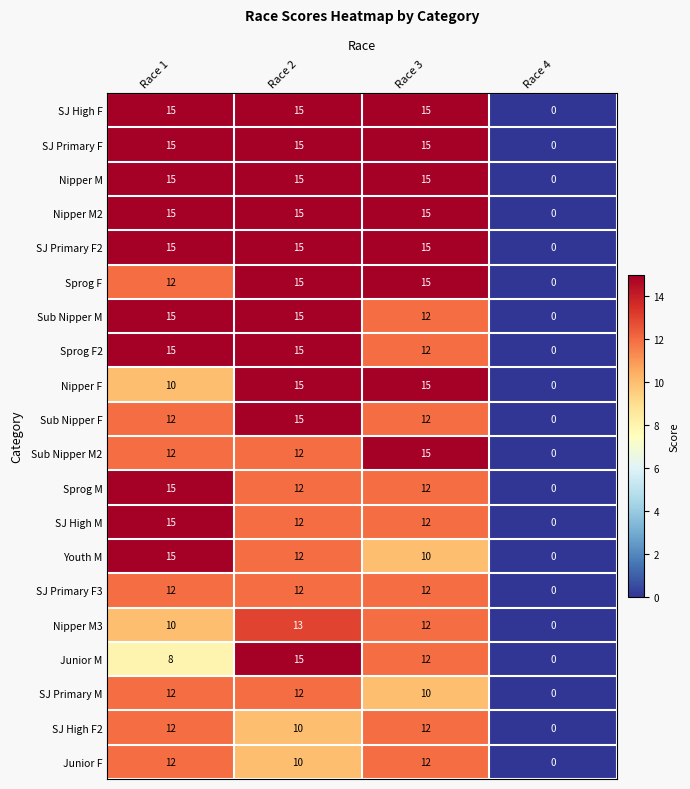

At which label does Sub Nipper F reach its minimum?

Race 4